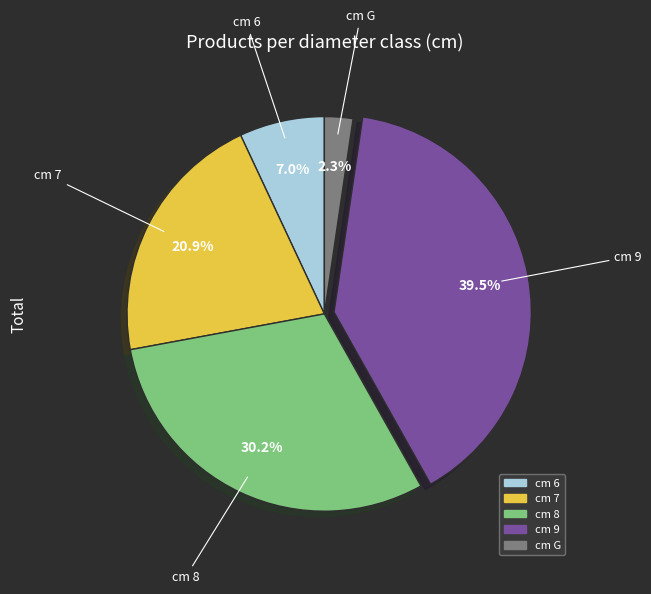

Is there any slice that represents more than half of the pie?

No